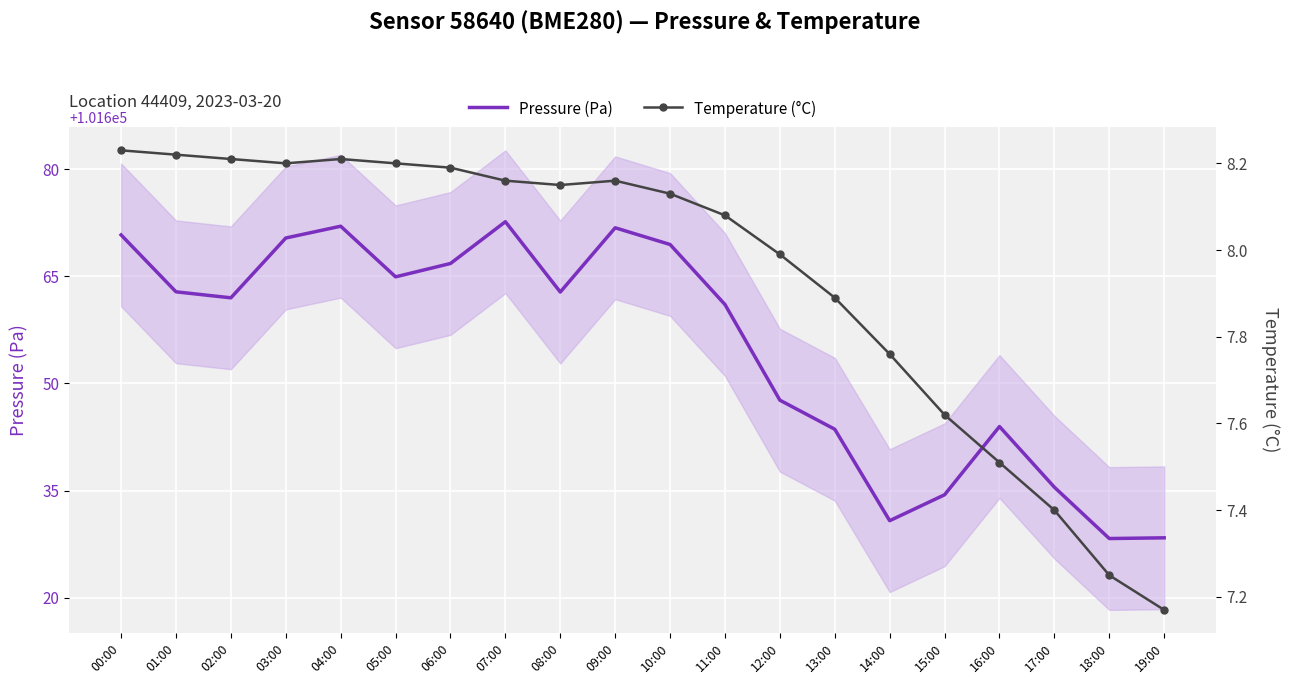

True or false: Pressure (Pa) and Temperature (°C) intersect in this chart.

False